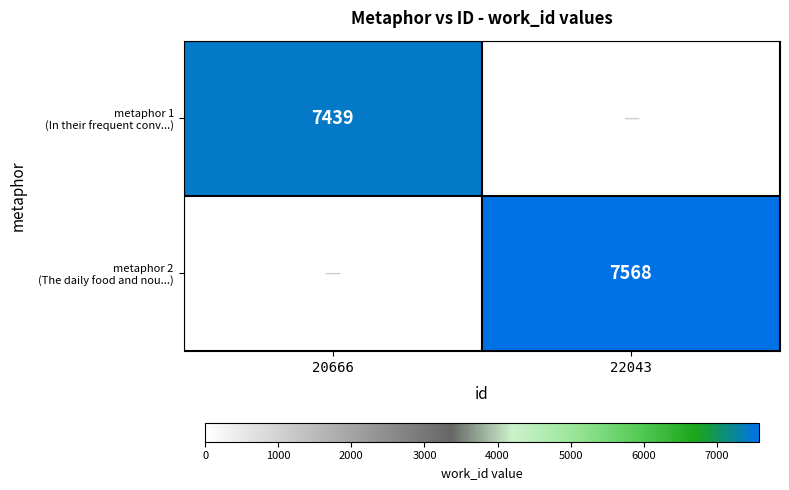

Rank the series by their average value, from lowest to highest.

metaphor 1 (In their frequent conv...), metaphor 2 (The daily food and nou...)